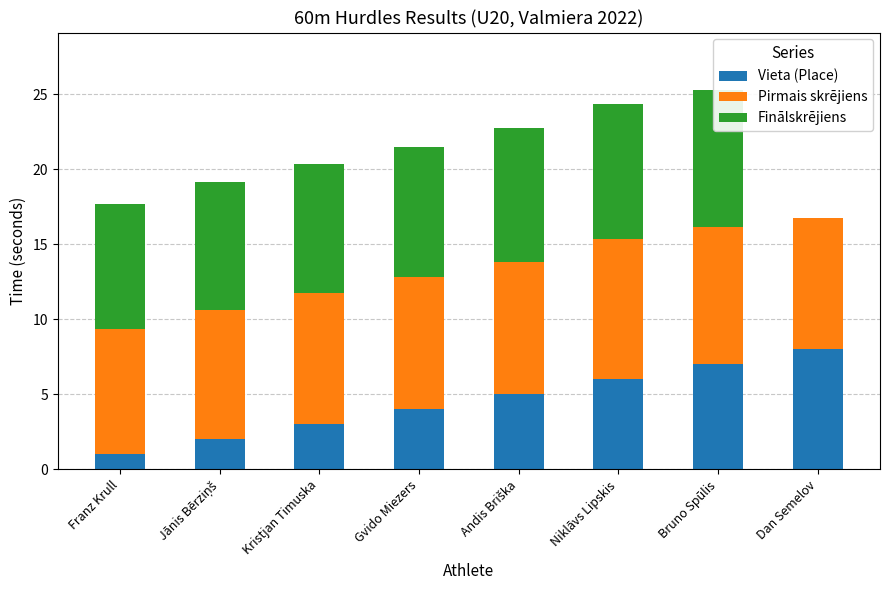

How many data points in Vieta (Place) are above 5?

3